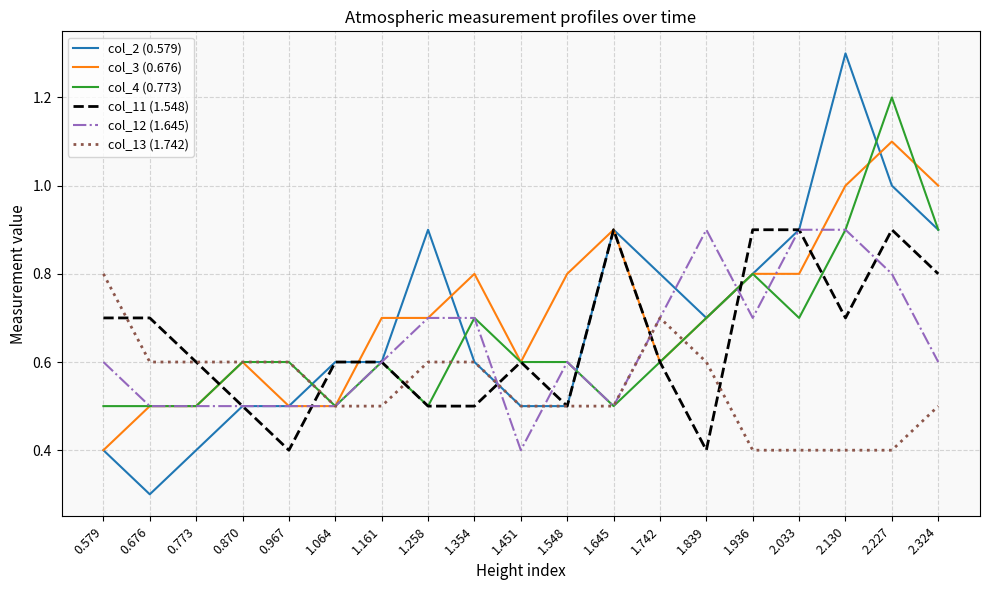

What position from the left is 0.773?

3